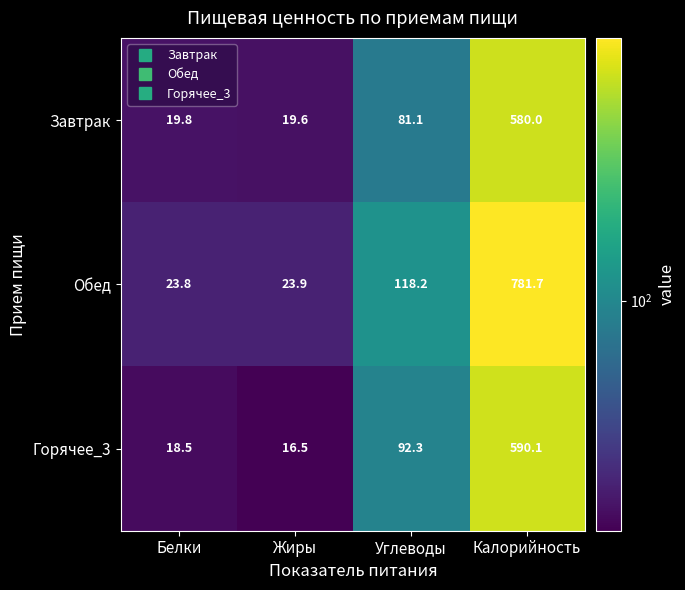

Reading left to right, transcribe all the data shown in this chart.

Завтрак: Белки=19.8	Жиры=19.6	Углеводы=81.1	Калорийность=580.0
Обед: Белки=23.8	Жиры=23.9	Углеводы=118.2	Калорийность=781.7
Горячее_3: Белки=18.5	Жиры=16.5	Углеводы=92.3	Калорийность=590.1